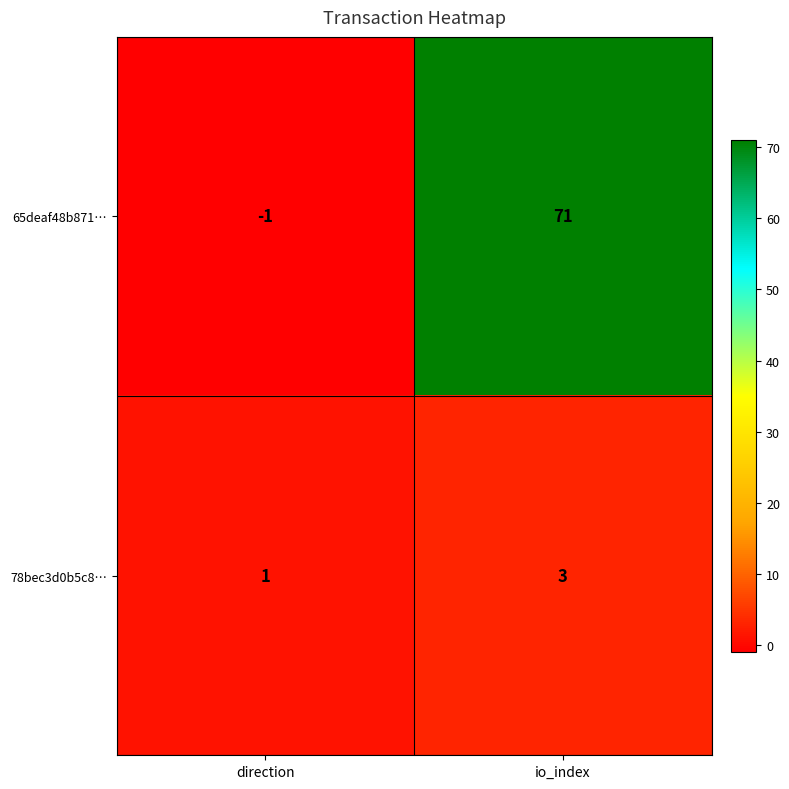

The value of 65deaf48b871… at direction is 0. True or false?

False